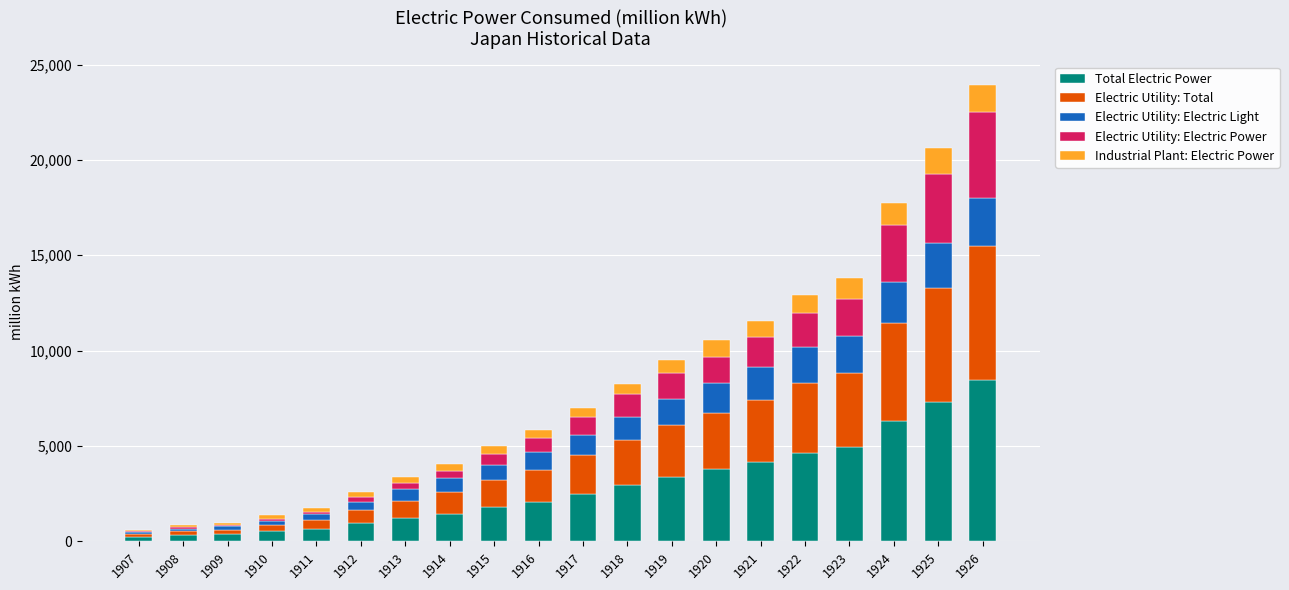

At which category is the sum across all series the highest?

1926